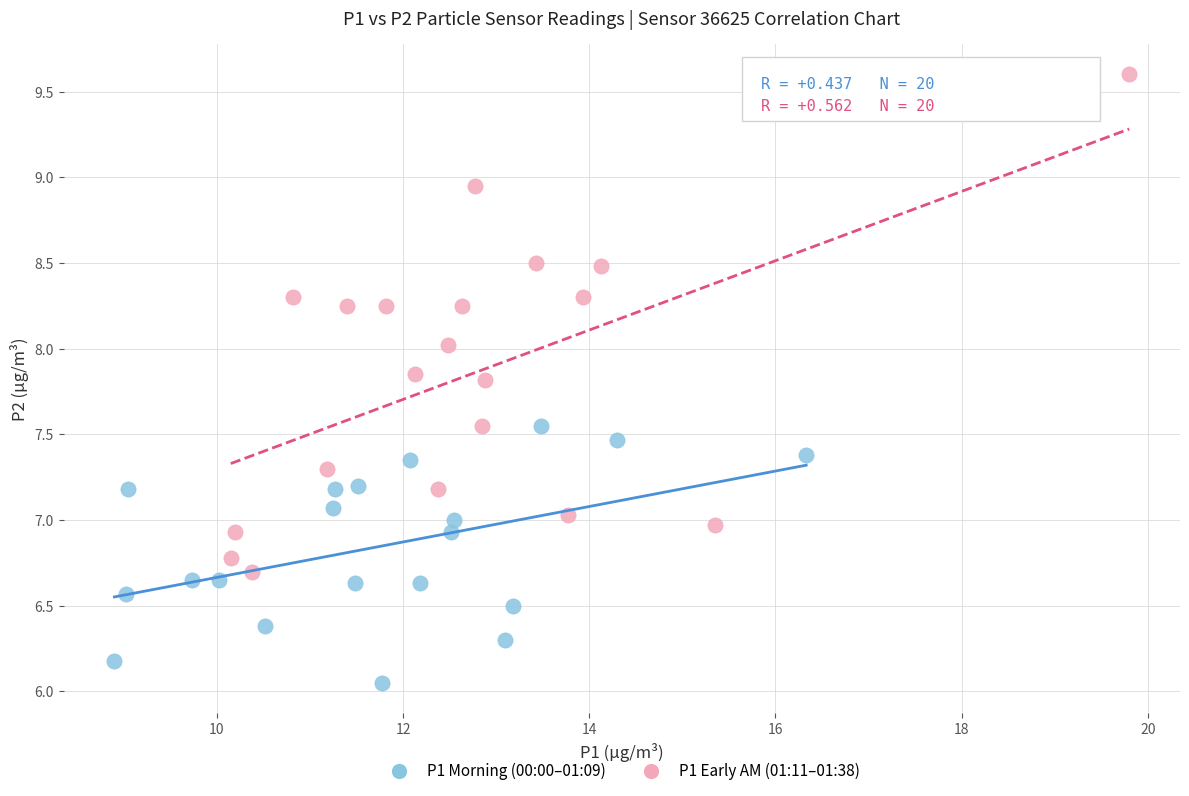

Which series has the largest Y range (max minus min)?

P1 Early AM (01:11–01:38)